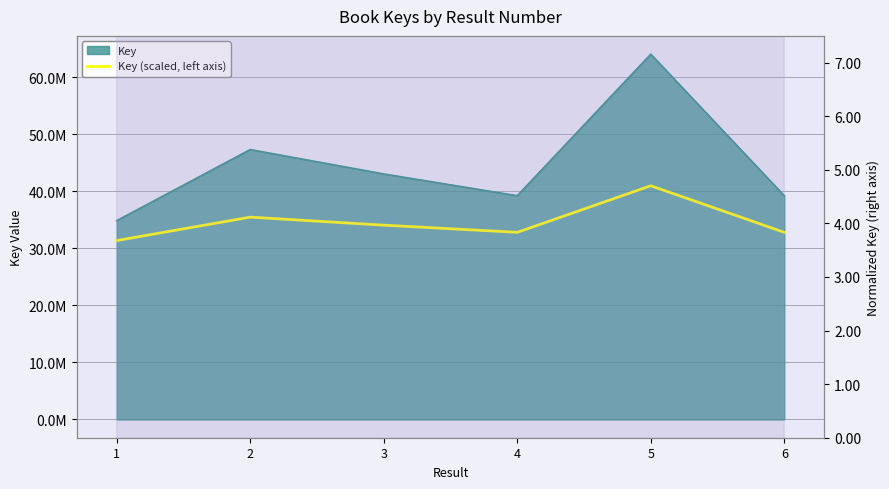

Between 6 and 4, which is larger?

6